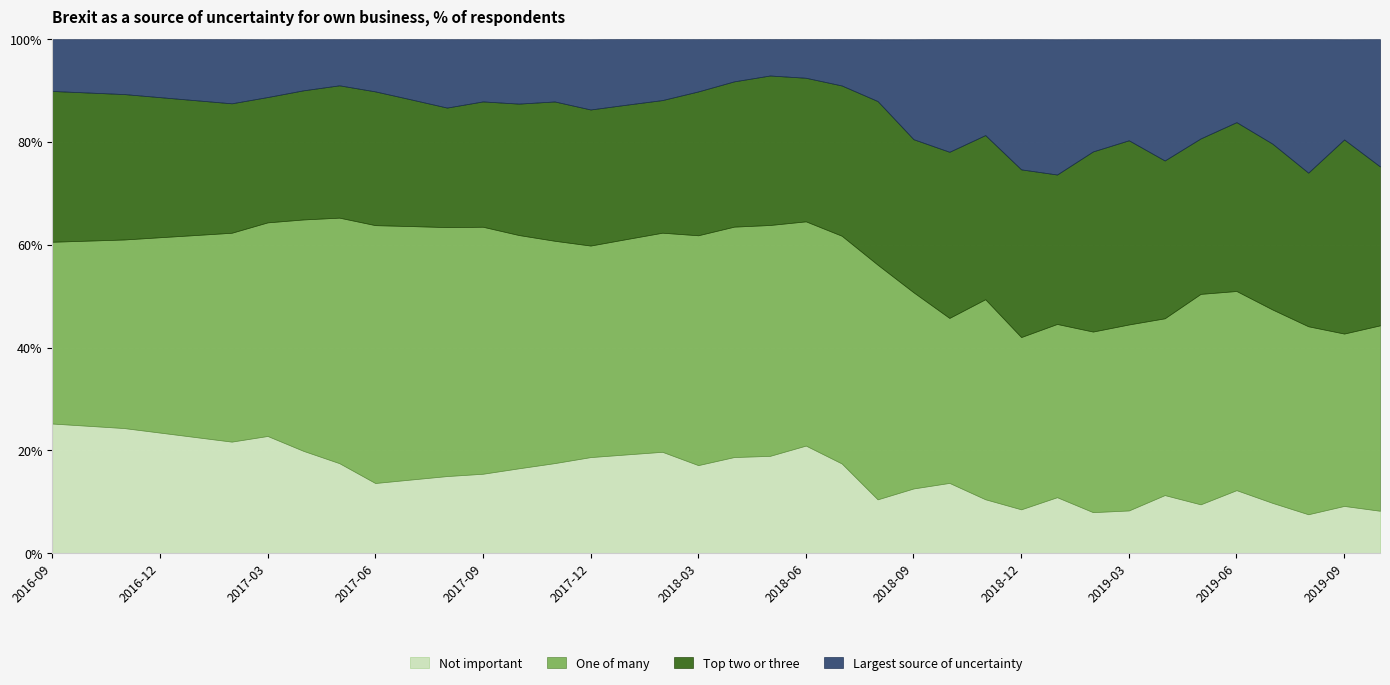

How many interior local peaks does the One of many series have?

6